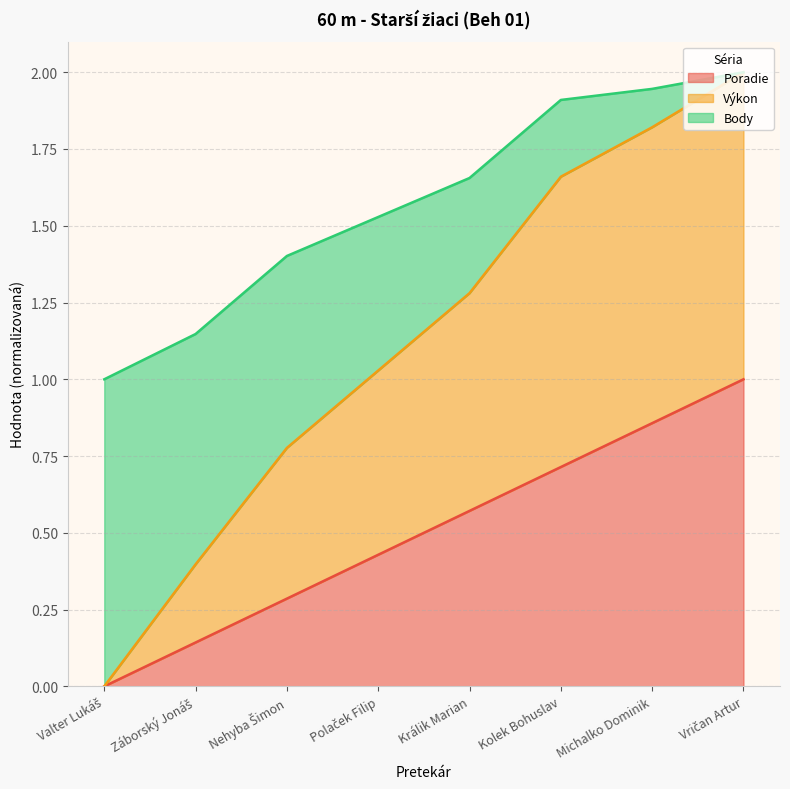

What value does the Poradie series have at Záborský Jonáš?

0.1